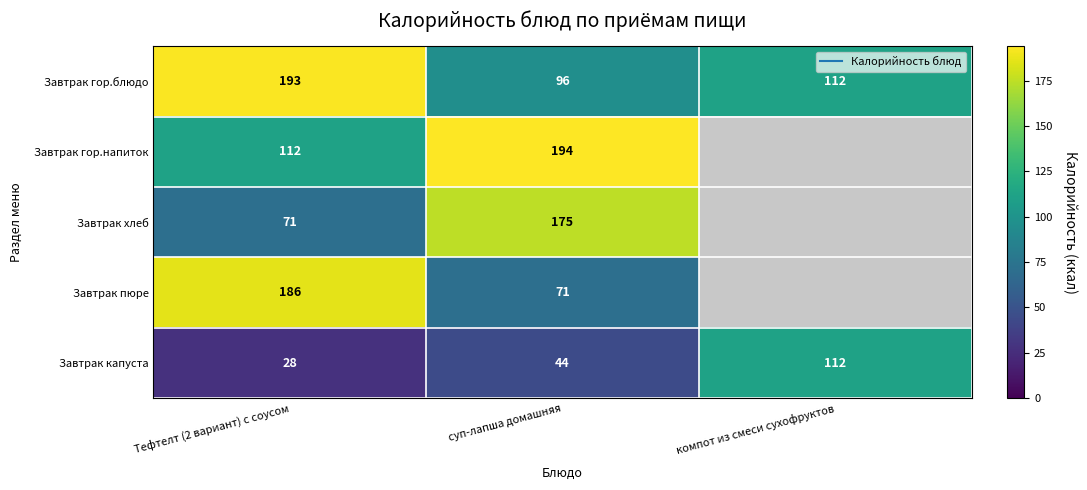

What is the lowest value of the Завтрак капуста series?

28.0